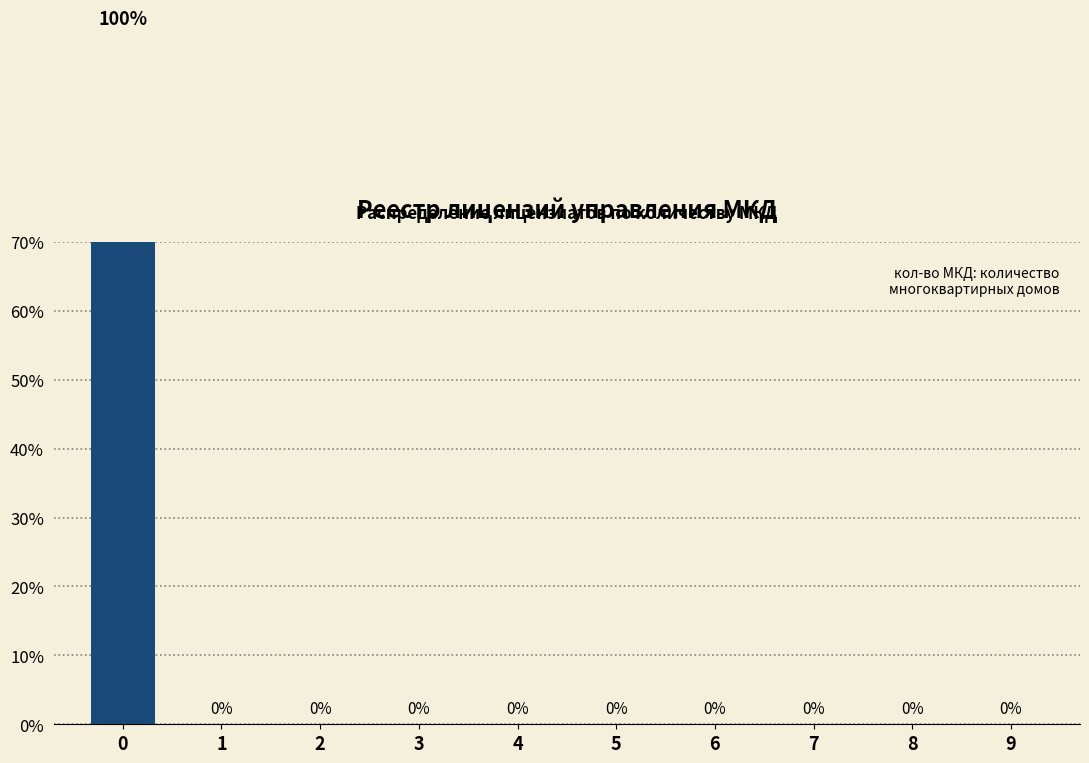

What is the average value?

10